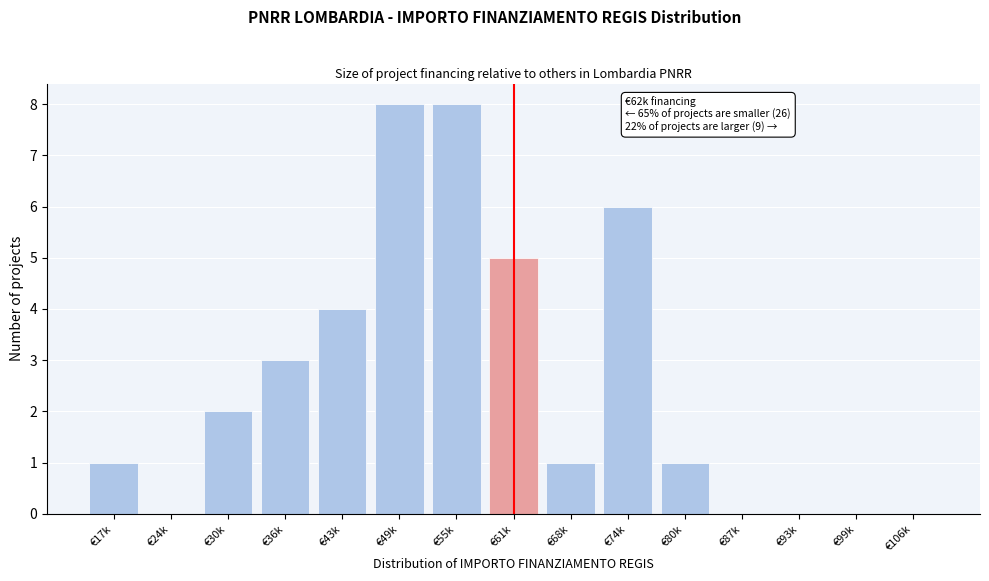

Reading right to left, extract all data points from this chart.

€106k=0	€99k=0	€93k=0	€87k=0	€80k=1	€74k=6	€68k=1	€61k=5	€55k=8	€49k=8	€43k=4	€36k=3	€30k=2	€24k=0	€17k=1